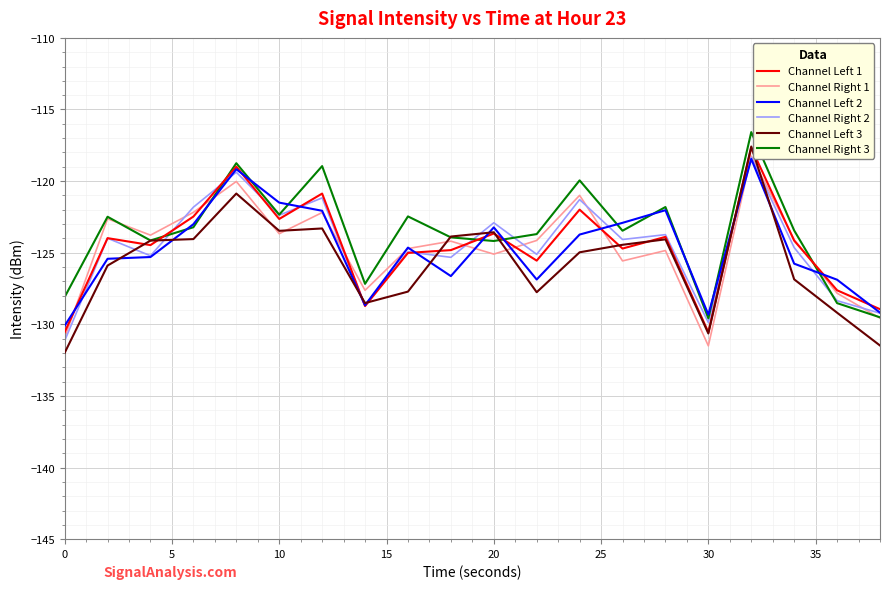

What is the minimum value shown in the chart?

-132.0